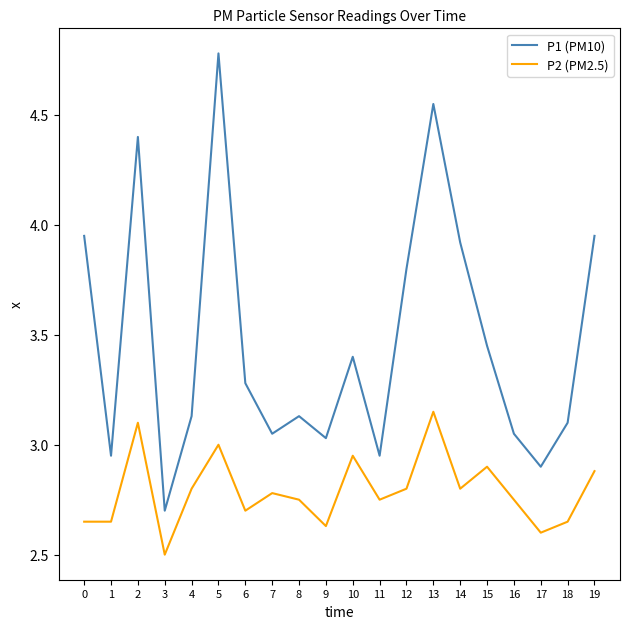

Where is the first local maximum for P2 (PM2.5)?

2